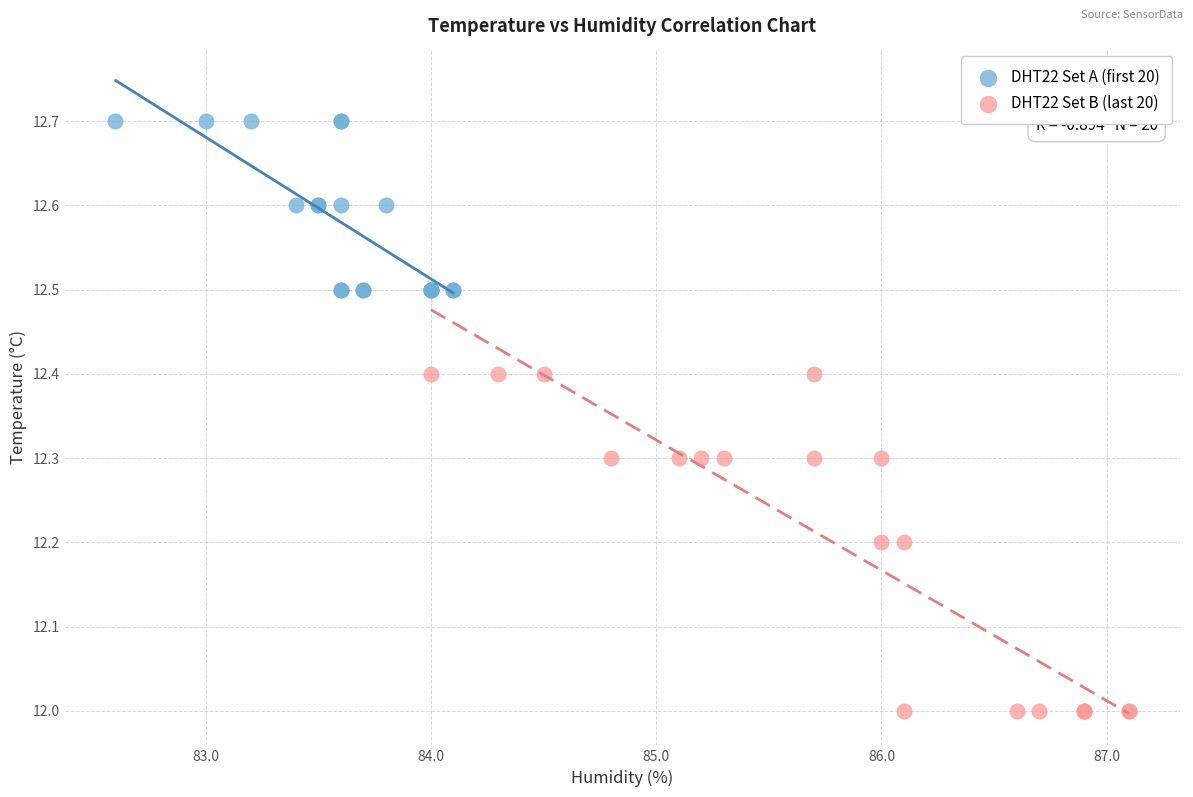

Which series contains the lowest Y value?

DHT22 Set B (last 20)